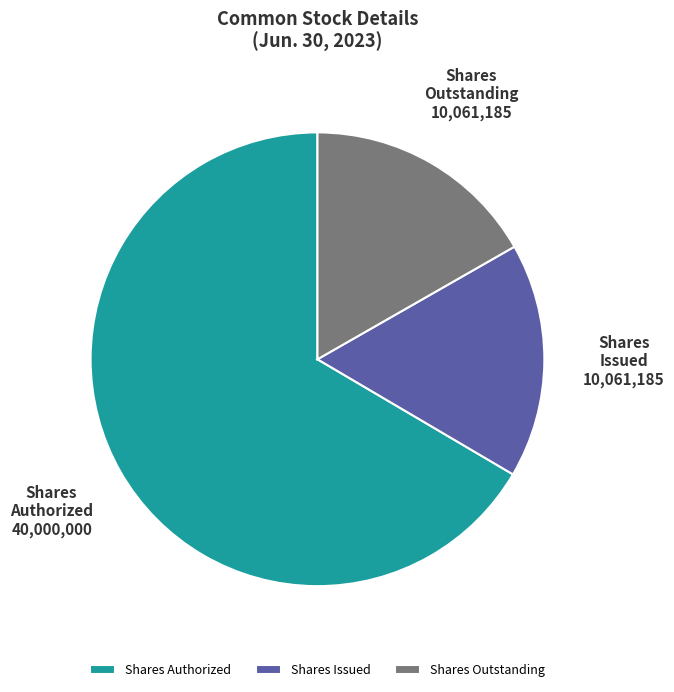

Which slice represents more than half of the pie?

Shares Authorized